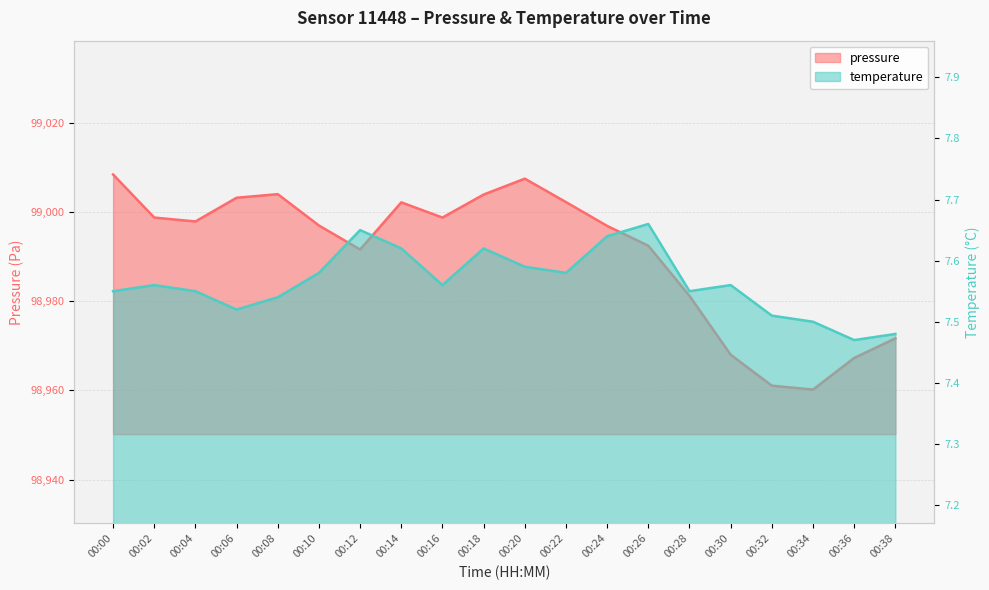

What is the total value across all series at 00:10?

99004.6